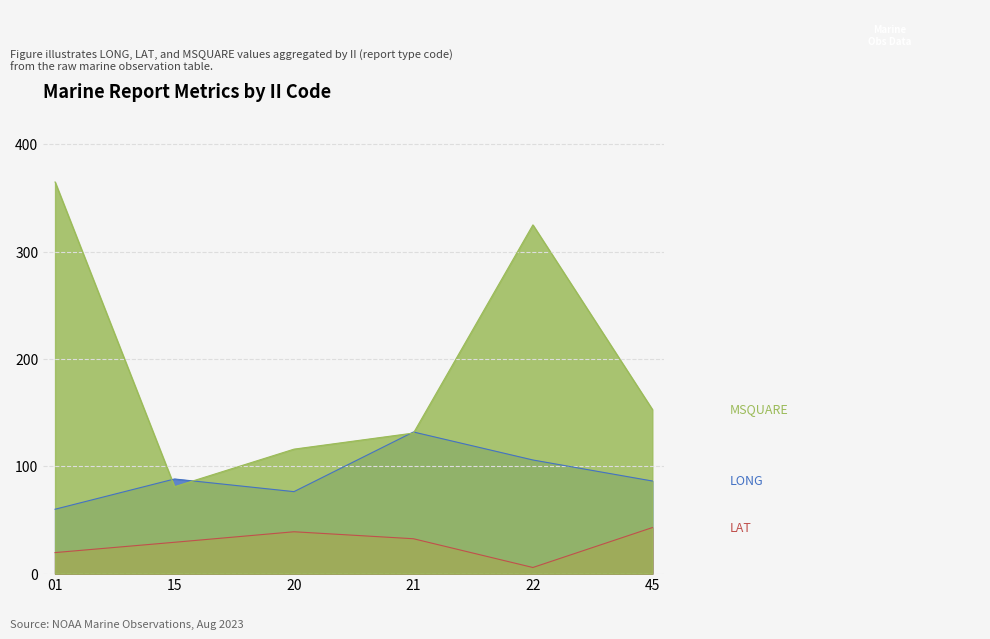

True or false: LAT has more than 0 points higher than both neighbors.

True